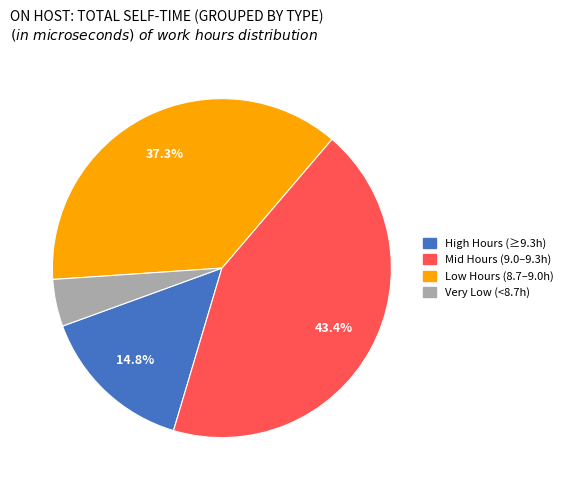

Does Low Hours (8.7–9.0h) account for over 50% of the chart?

No